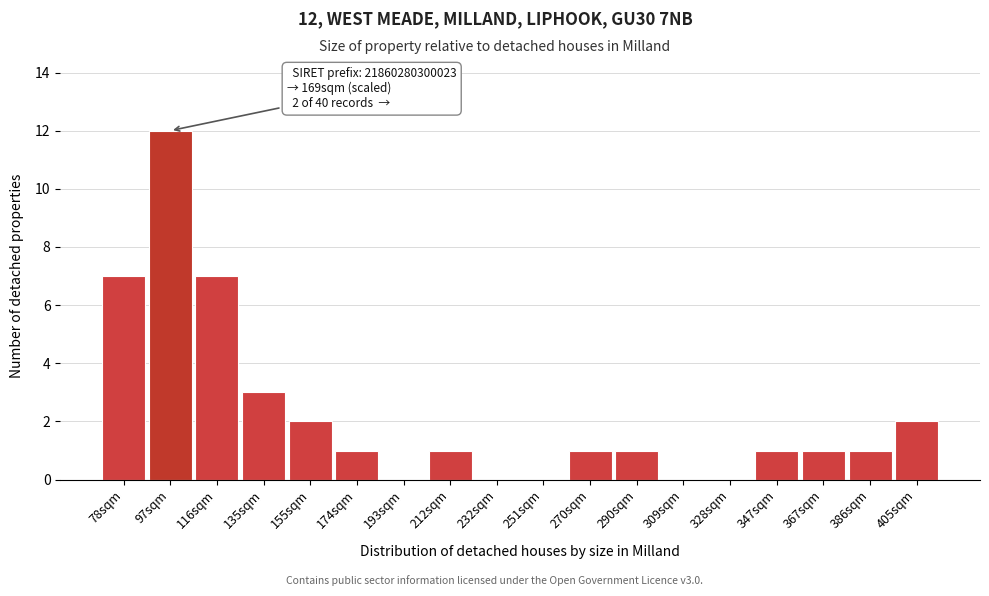

Reading right to left, extract all data points from this chart.

405sqm=2	386sqm=1	367sqm=1	347sqm=1	328sqm=0	309sqm=0	290sqm=1	270sqm=1	251sqm=0	232sqm=0	212sqm=1	193sqm=0	174sqm=1	155sqm=2	135sqm=3	116sqm=7	97sqm=12	78sqm=7